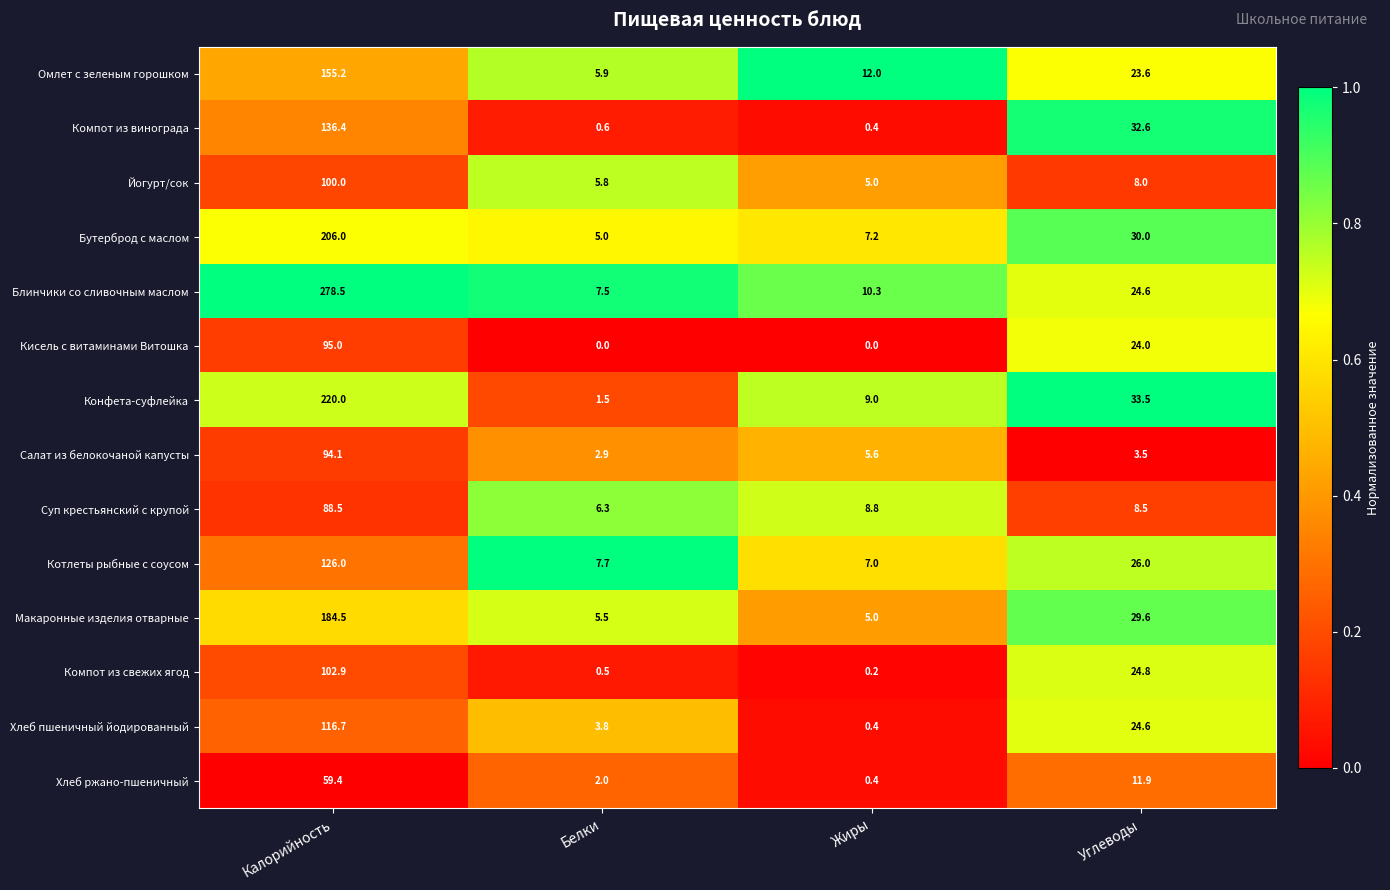

List the labels in order of Компот из свежих ягод value, smallest first.

Жиры, Белки, Углеводы, Калорийность